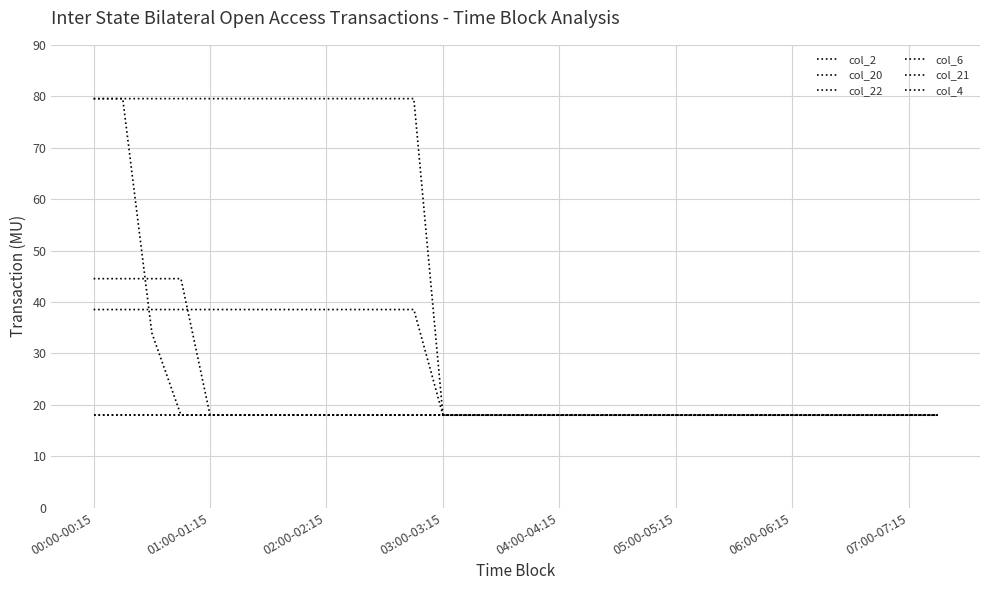

Which label corresponds to the largest value in the chart?

00:00-00:15